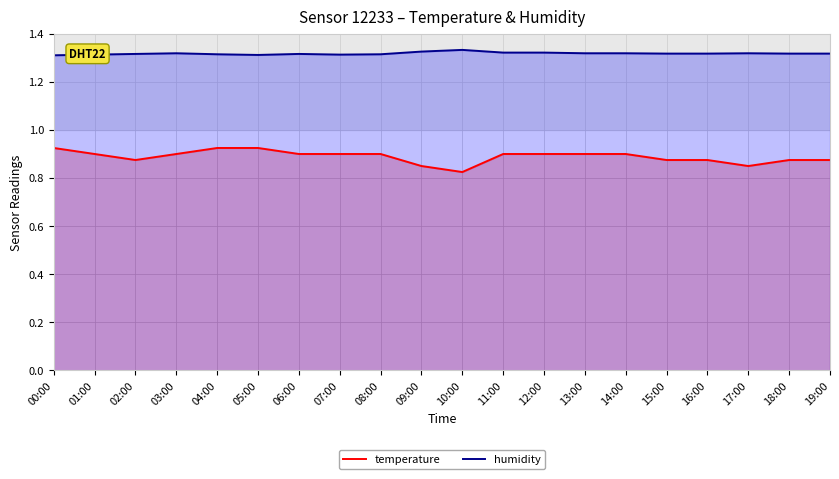

Which series has the largest range (max minus min)?

temperature